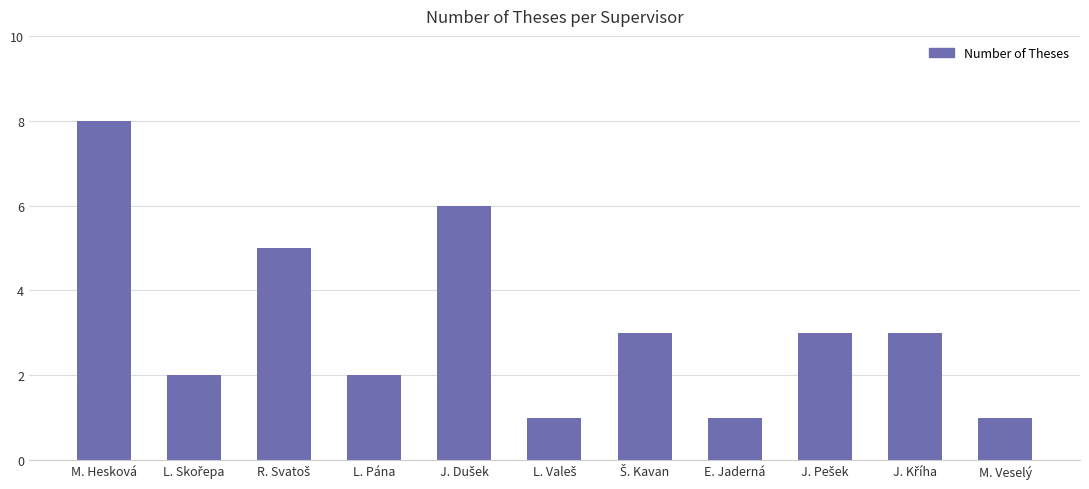

What is the approximate value at E. Jaderná?

1